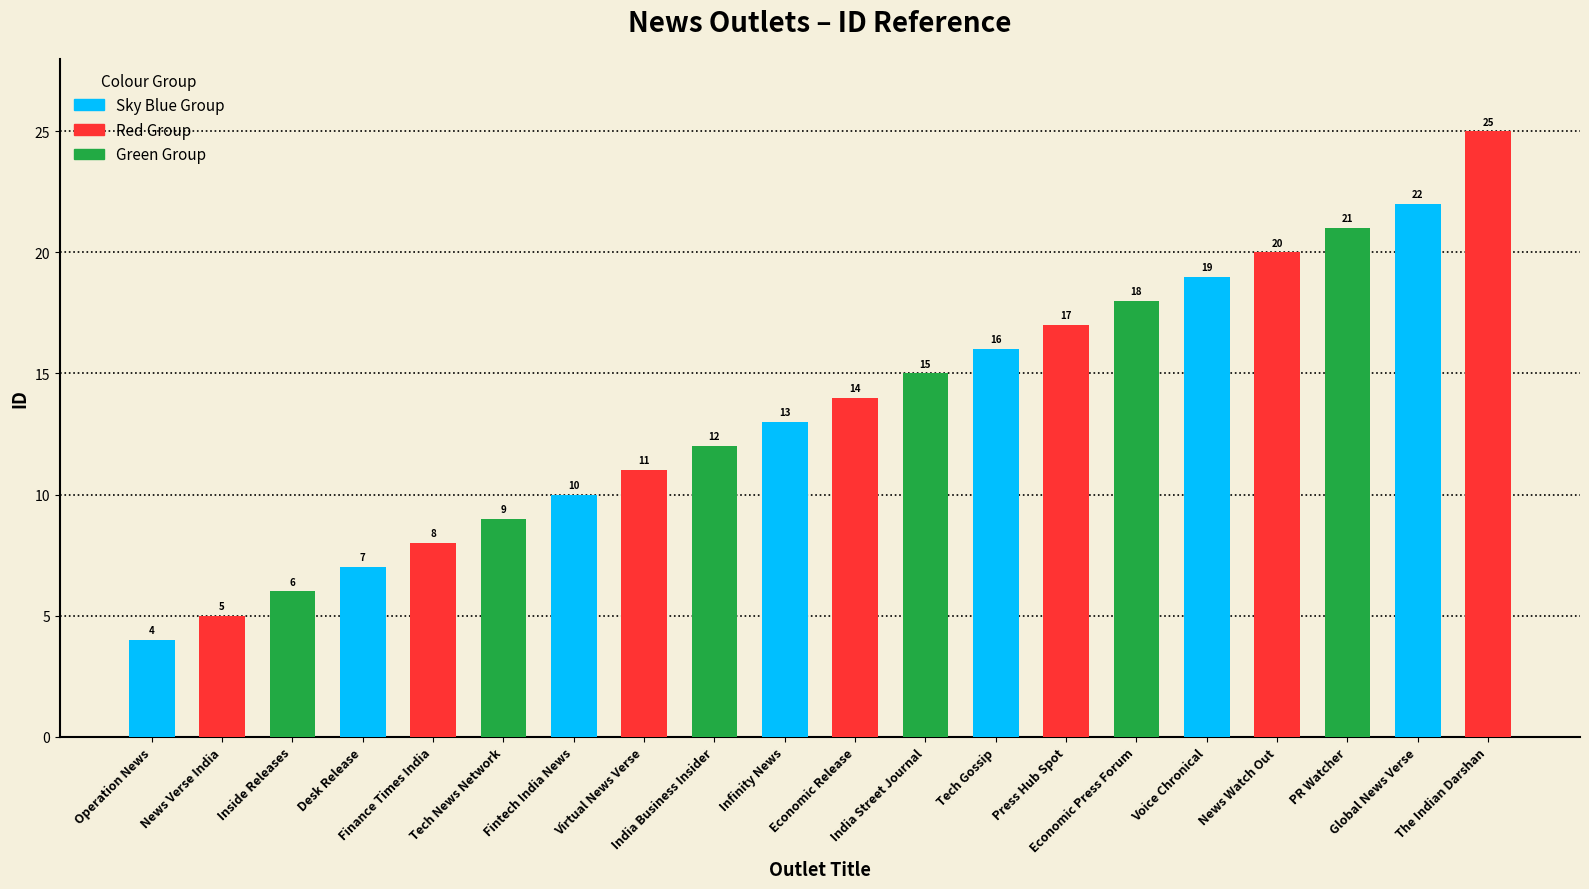

Read the value at The Indian Darshan.

25